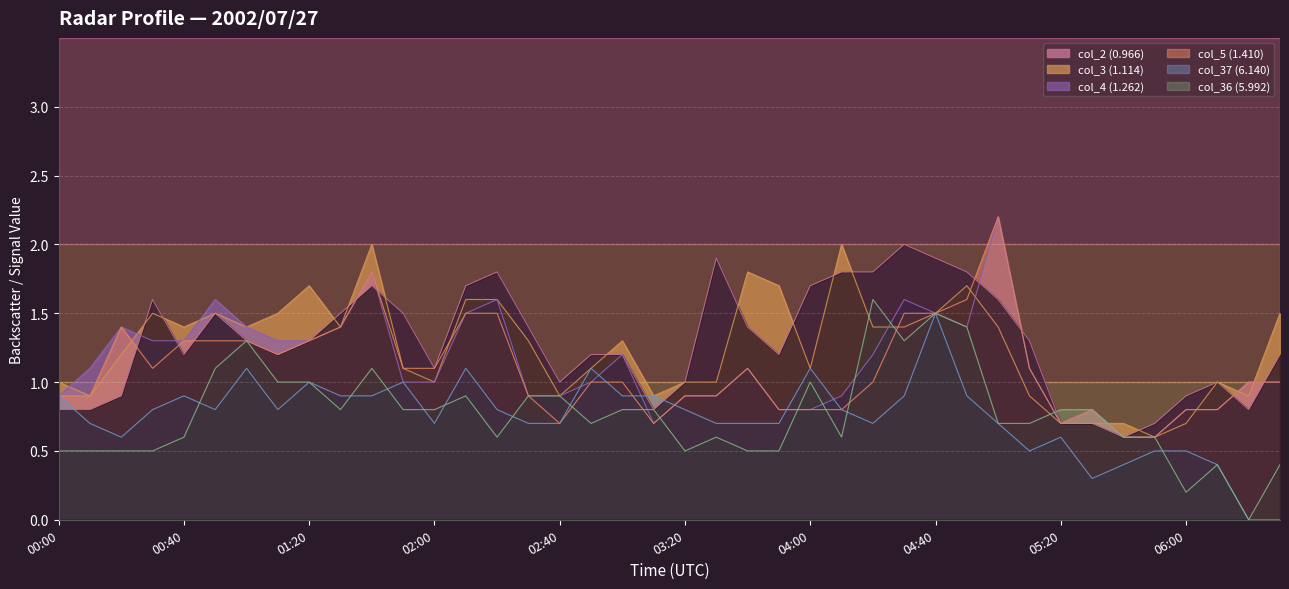

How many distinct data groups are displayed?

6